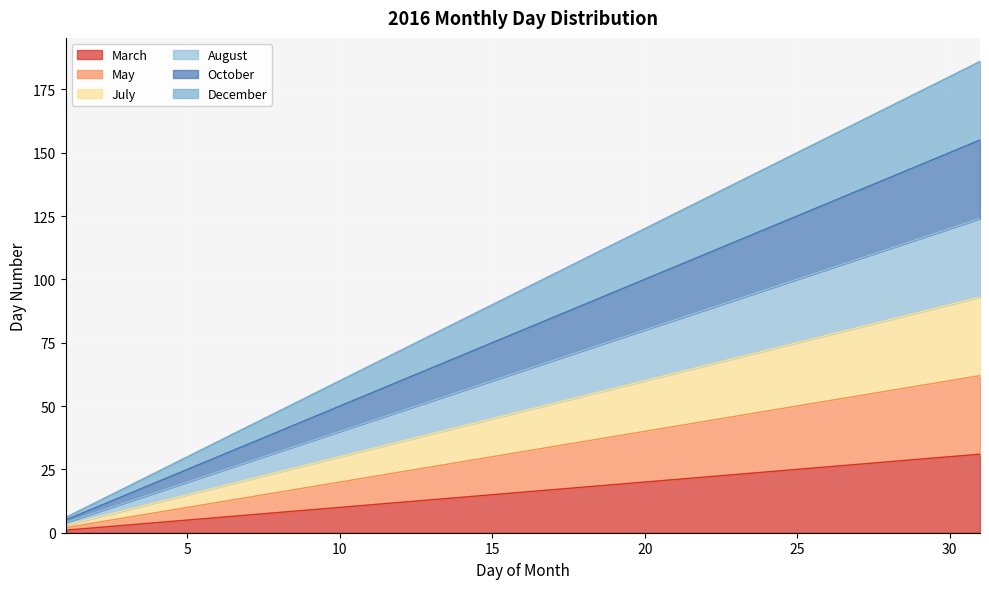

Rank the series at 25 from highest to lowest value.

December, October, August, July, May, March